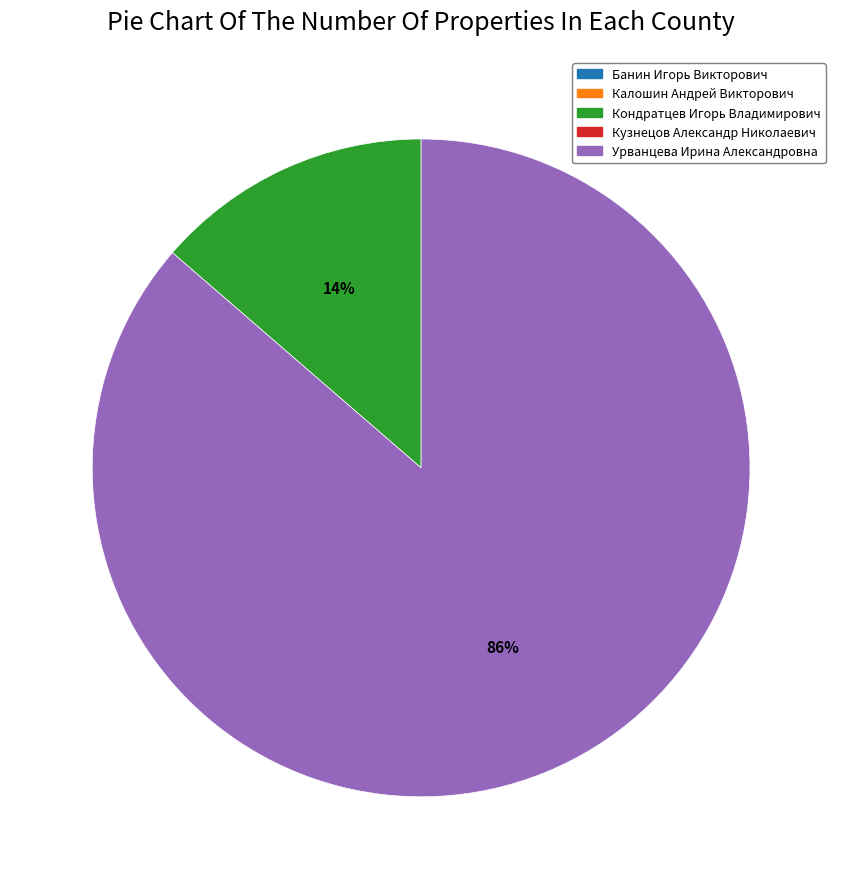

Is there a majority slice in this chart?

Yes